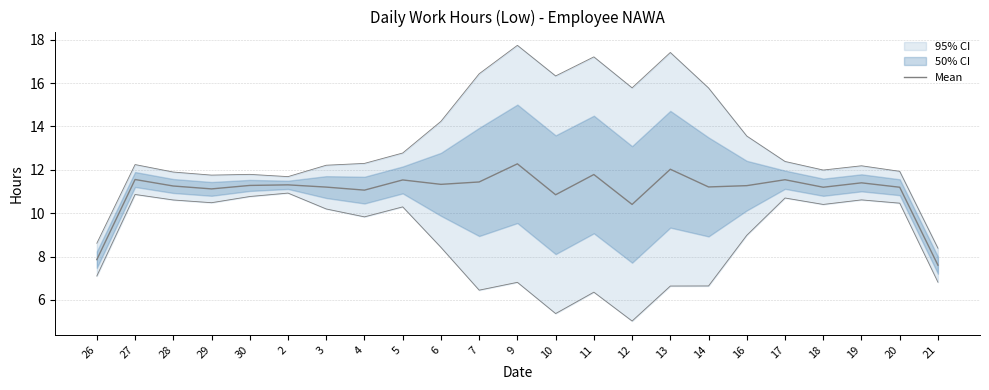

Where is the first local maximum?

27